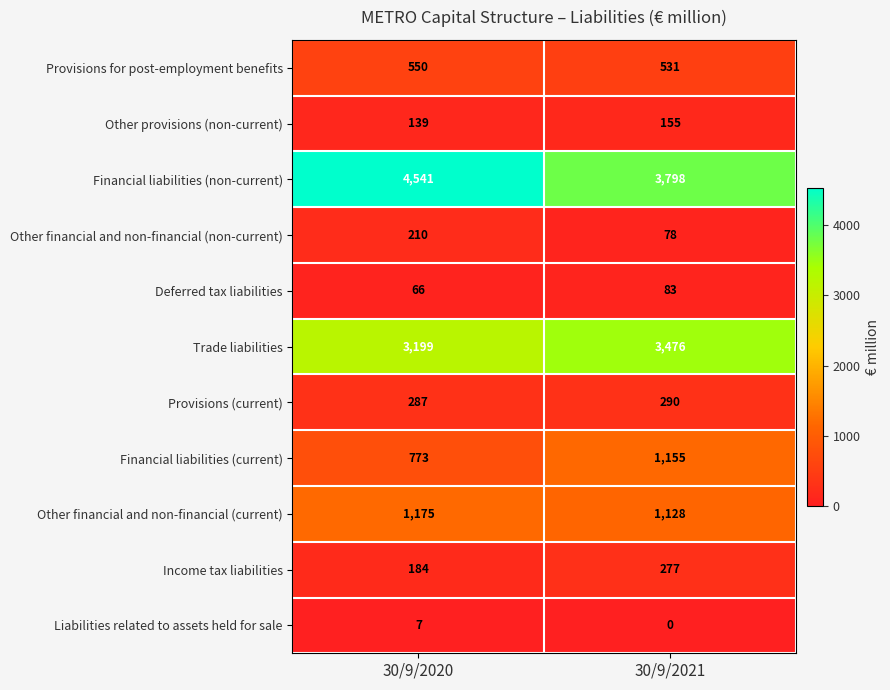

The Financial liabilities (non-current) series shows 3798 at 30/9/2021. True or false?

True